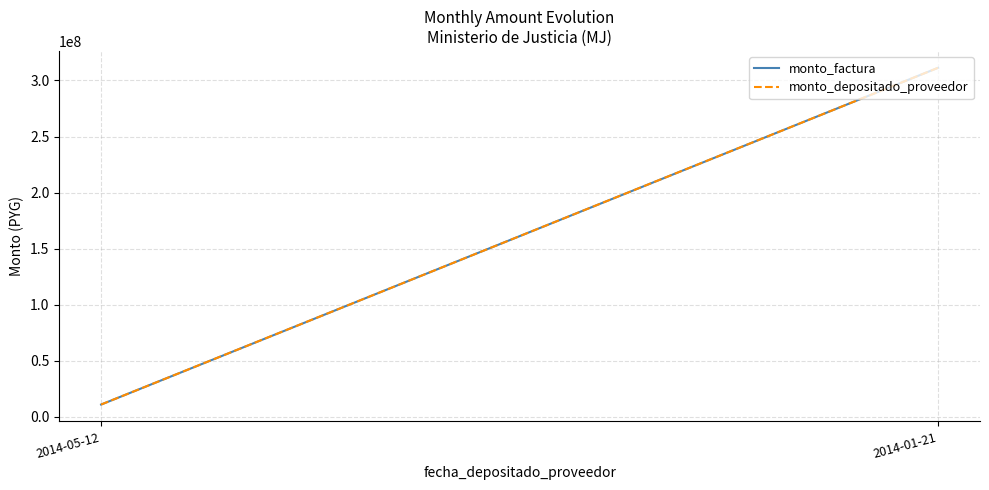

How many series are shown in this chart?

2